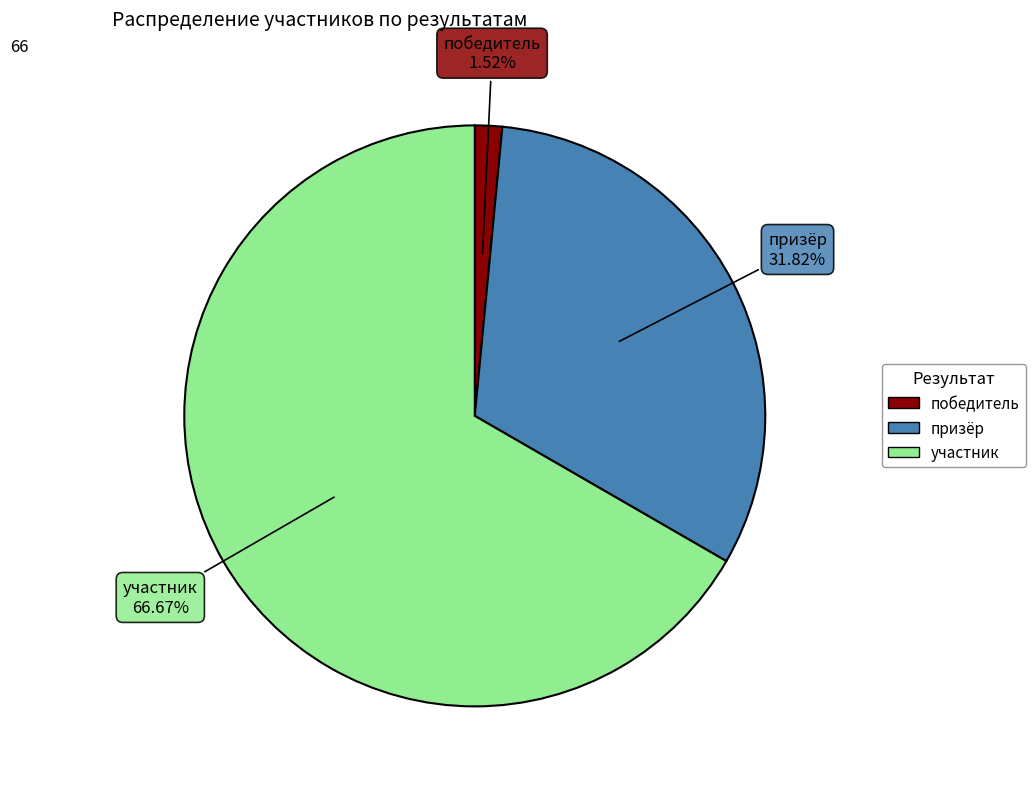

To the nearest percent, what portion does участник represent?

67%